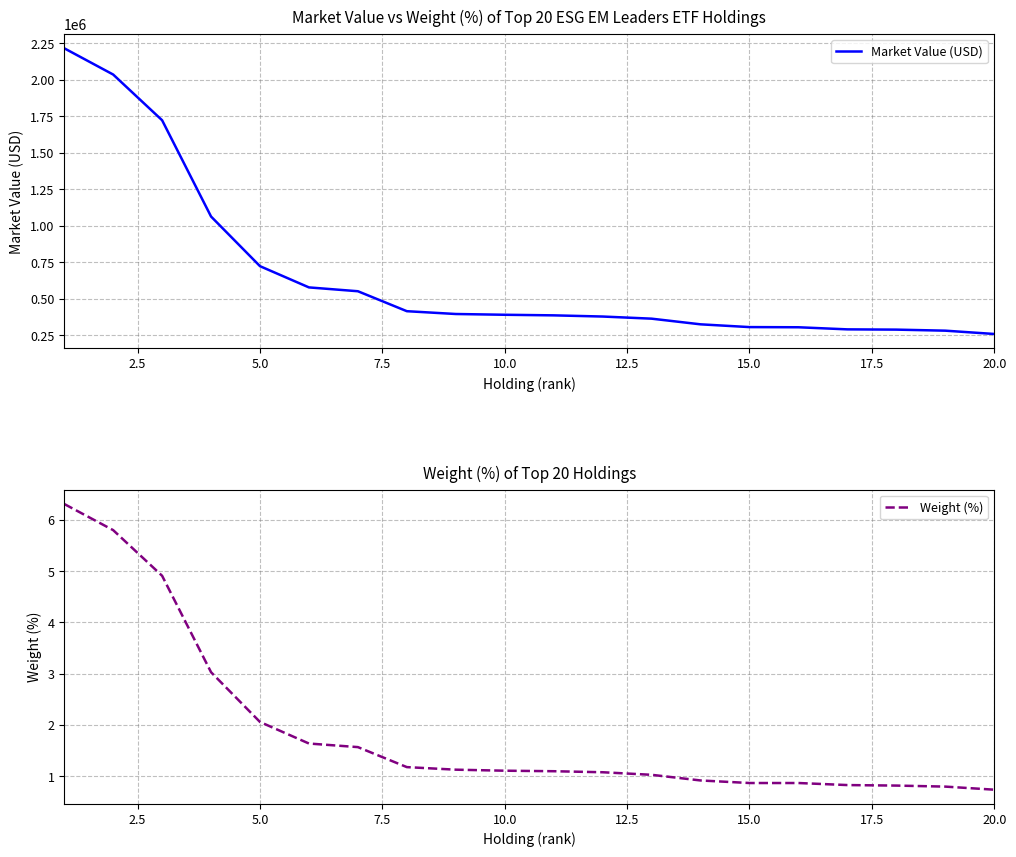

The Weight (%) series shows 0.9 at 15.0. True or false?

True